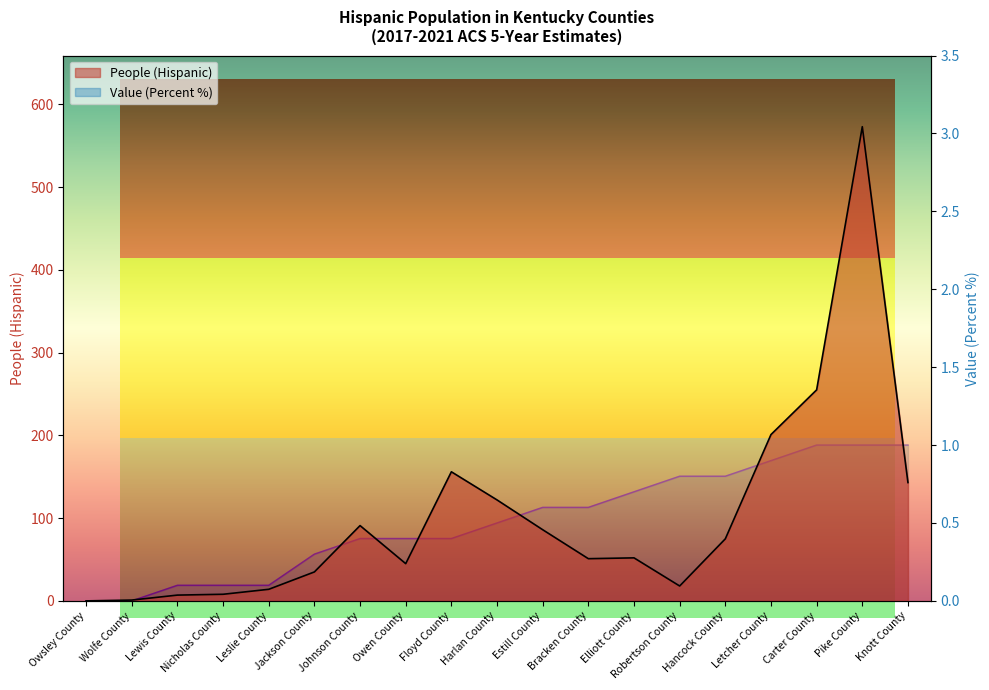

True or false: People (Hispanic) and Value (Percent) cross at least once.

False